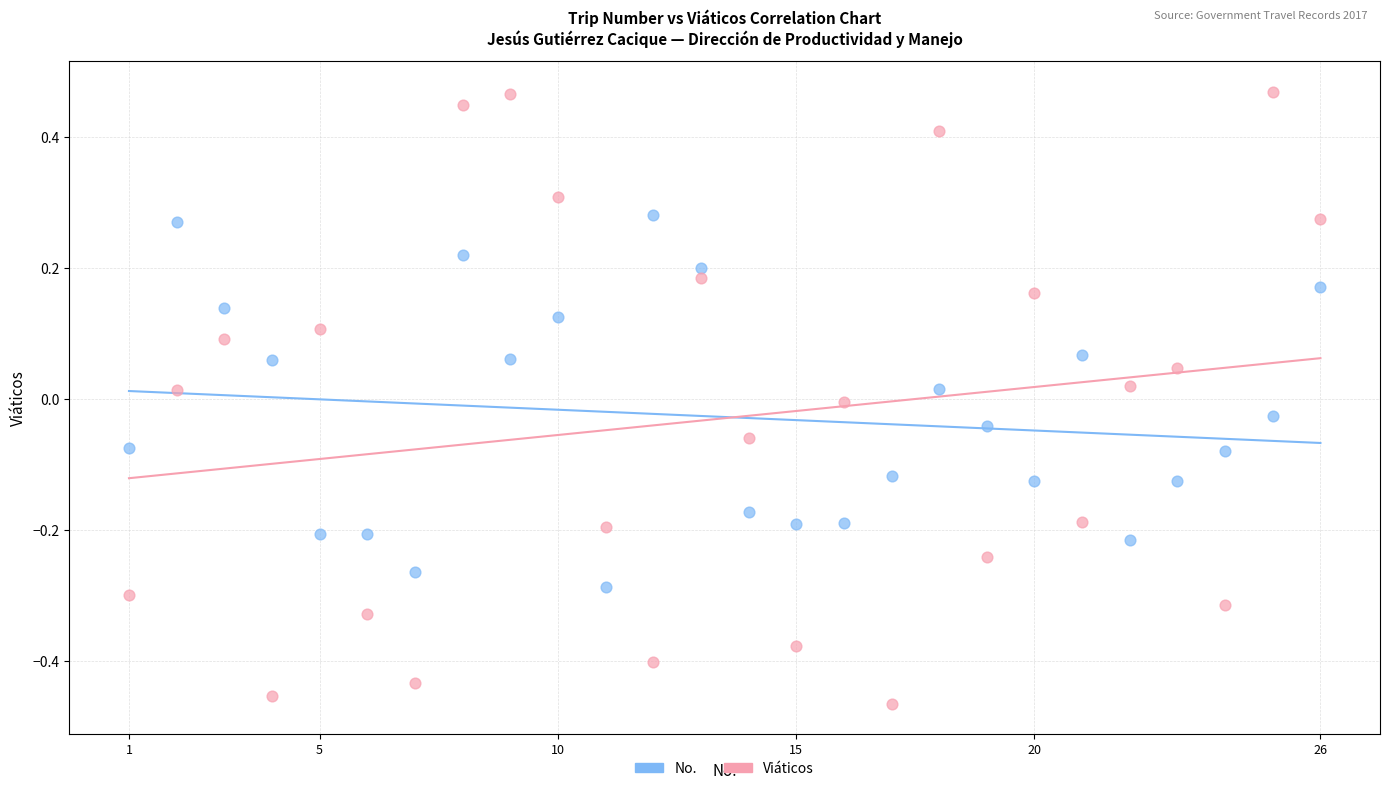

Which series reaches the maximum Y coordinate?

Viáticos